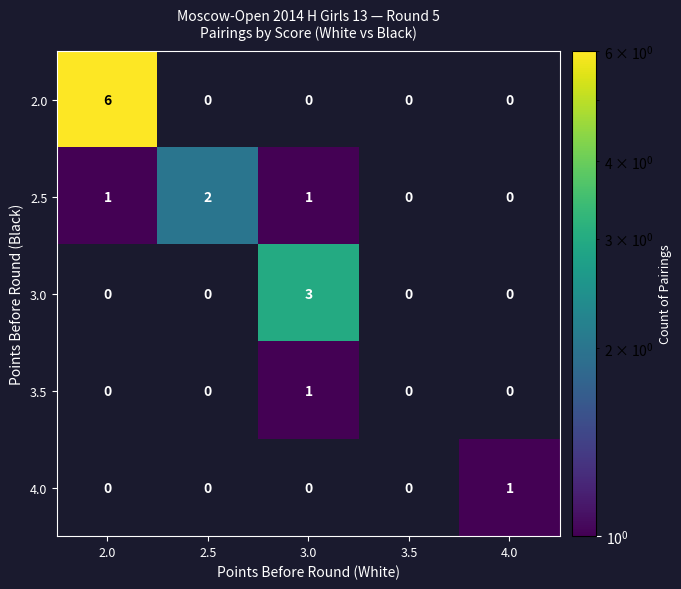

Which series has the widest spread of values?

2.0